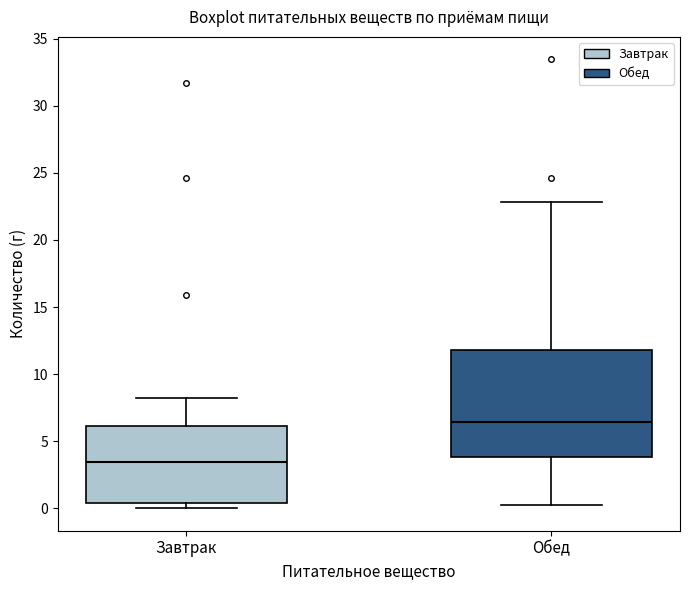

Where does the lower whisker of the box for Обед end on the y-axis? The values are not printed on the chart, so give them approximately, as read against the axis.

0.5